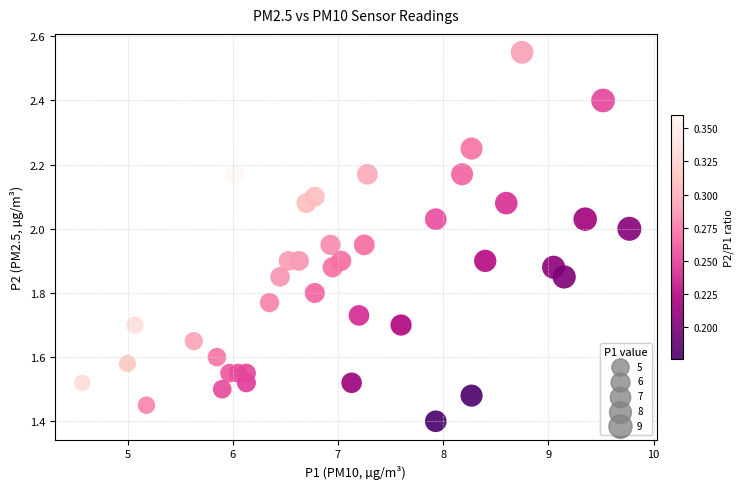

What is the range of X values (max minus min)?

5.2